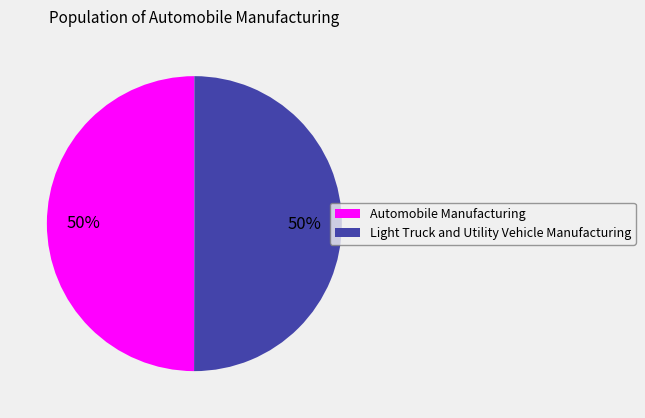

To the nearest percent, what is the combined percentage of Light Truck and Utility Vehicle Manufacturing and Automobile Manufacturing?

100%